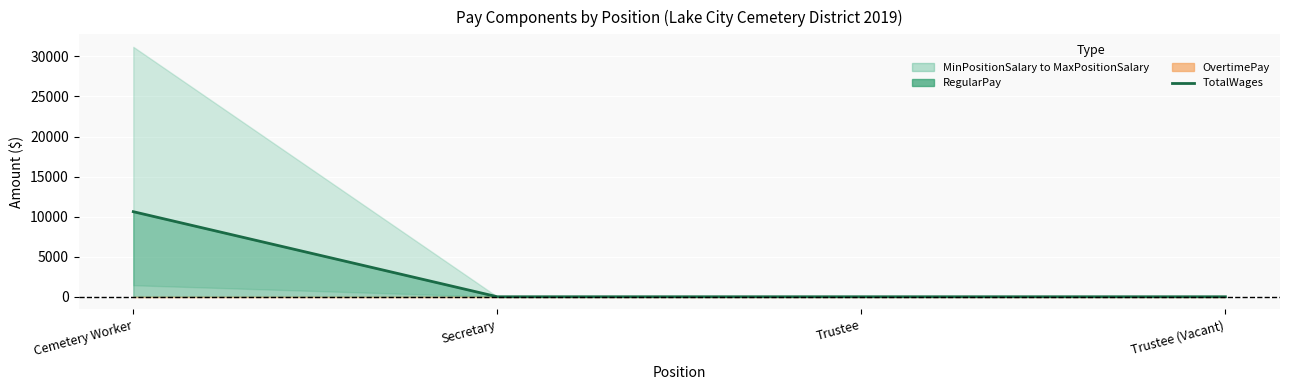

Between Cemetery Worker and Trustee, which is larger?

Cemetery Worker